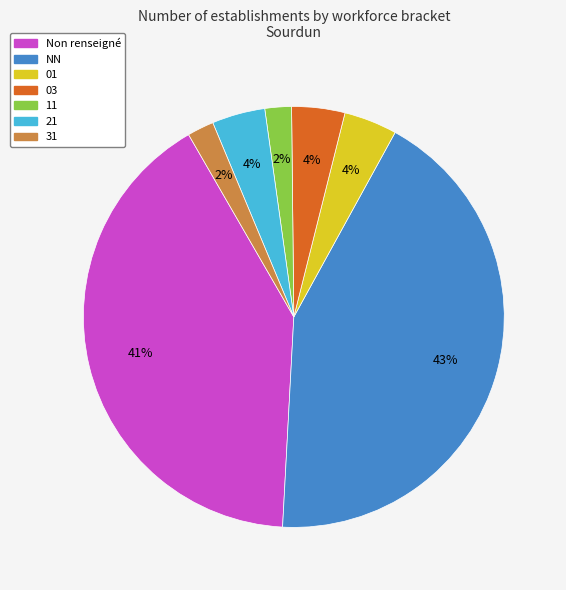

To the nearest percent, what is the difference between the Non renseigné and 01 slice percentages?

37%